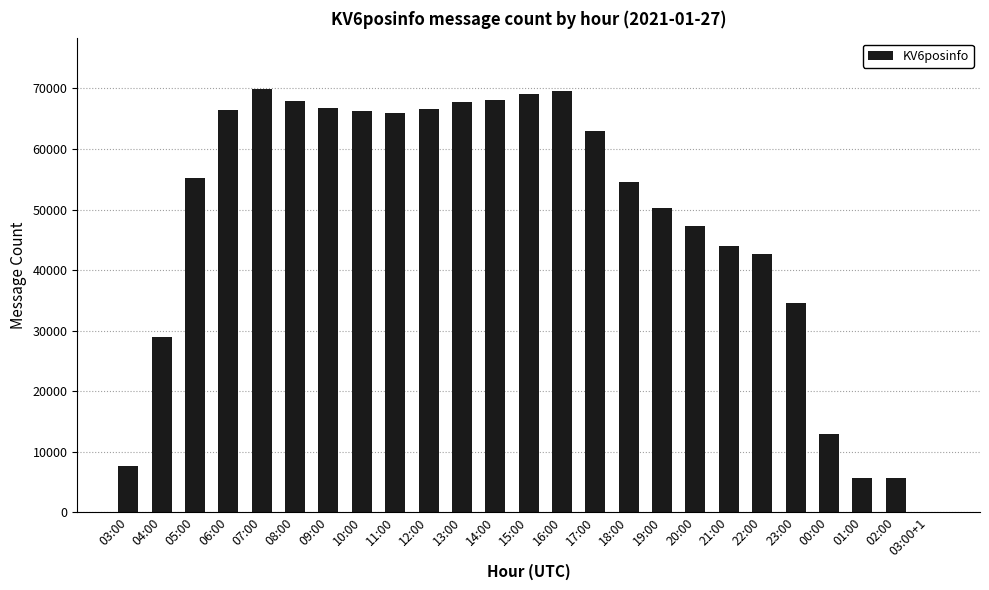

True or false: the data shows 67856 at 08:00.

True